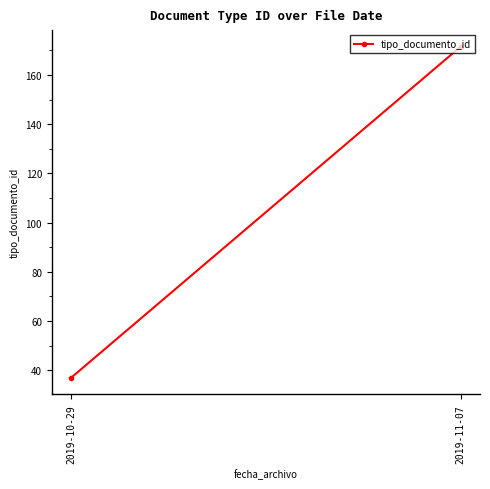

List the labels in order of value, largest first.

2019-11-07, 2019-10-29